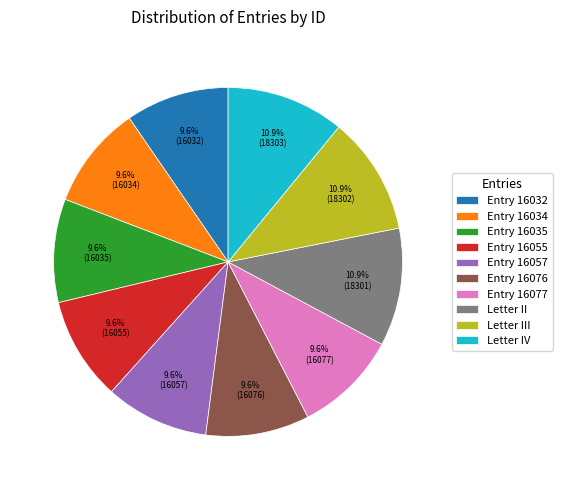

Is it true that Letter II is 25% of the pie?

False